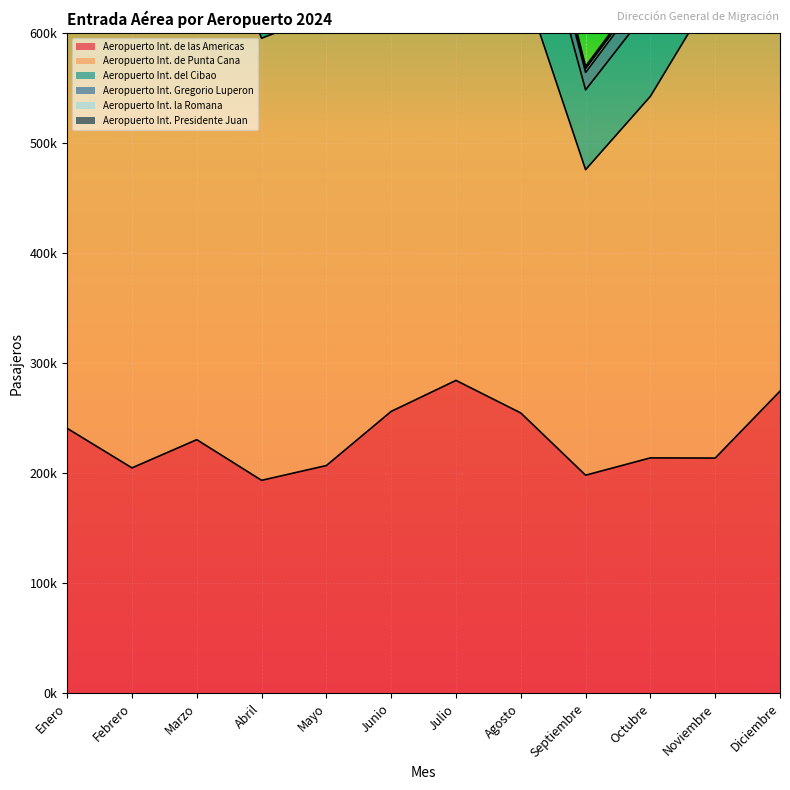

True or false: Aeropuerto Int. Presidente Juan has more than 1 interior local peaks.

True